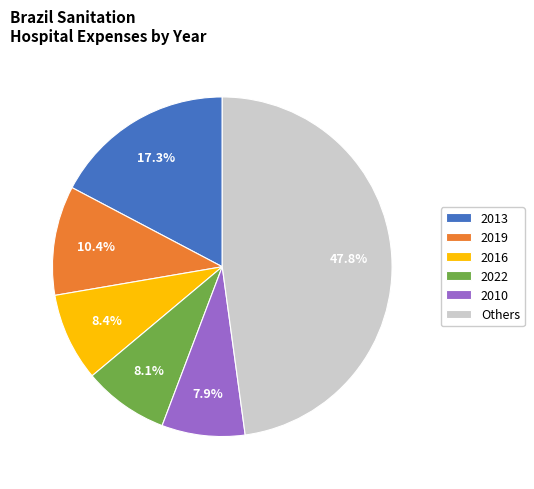

Does any single category account for the majority?

No